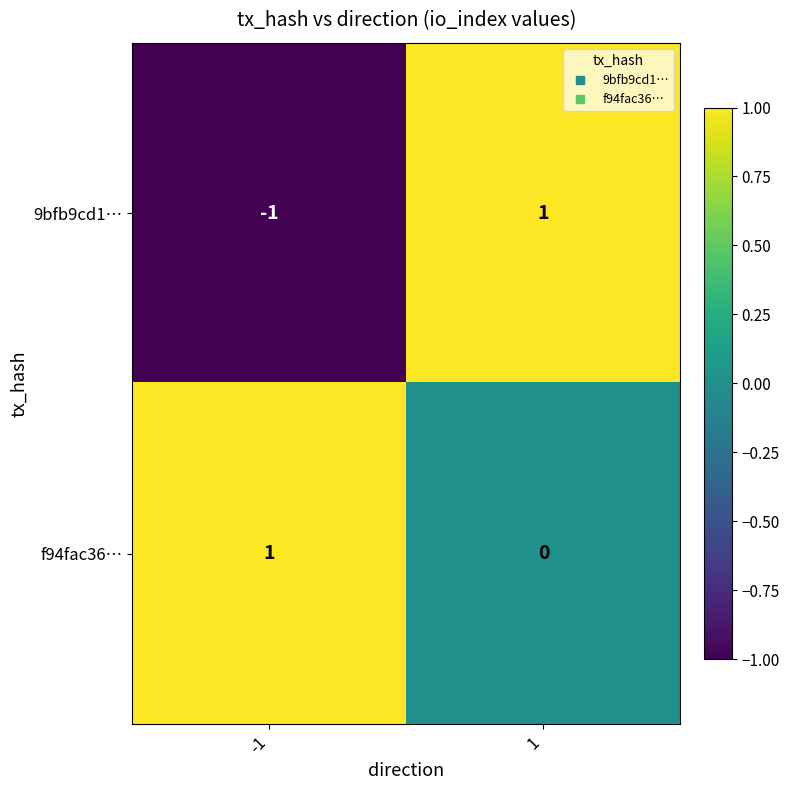

The f94fac36… series shows -1 at 1. True or false?

False